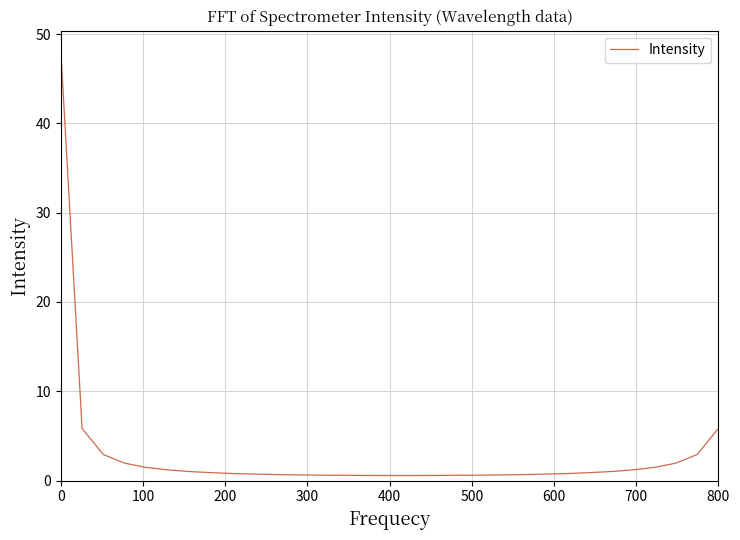

What is the greatest value displayed?

48.0